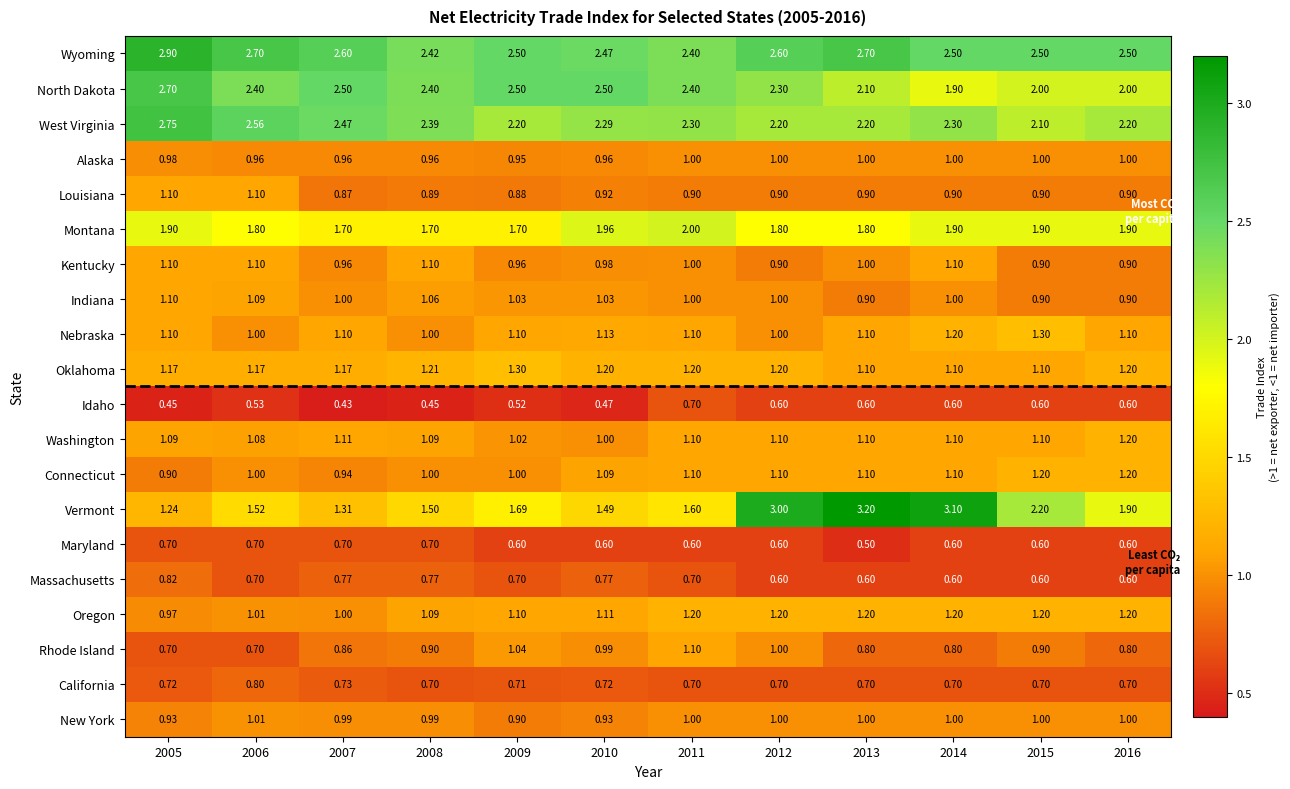

Which series changed the most between 2005 and 2015?

Vermont